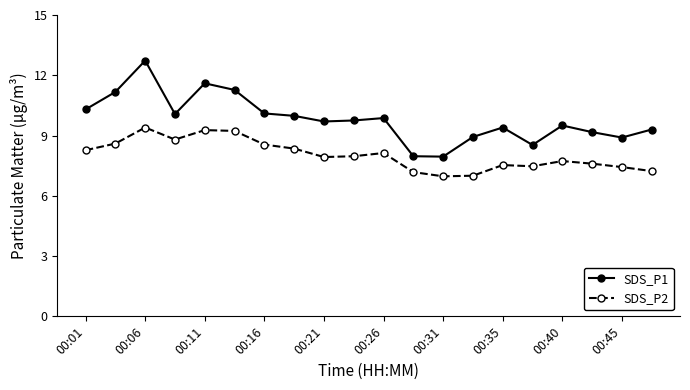

What is the minimum value for SDS_P1?

8.0